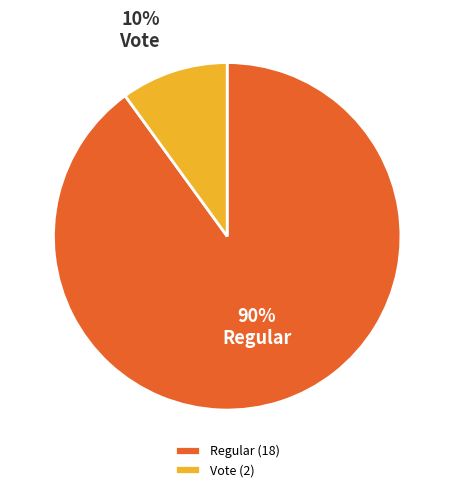

Is it true that Vote is 19% of the pie?

False